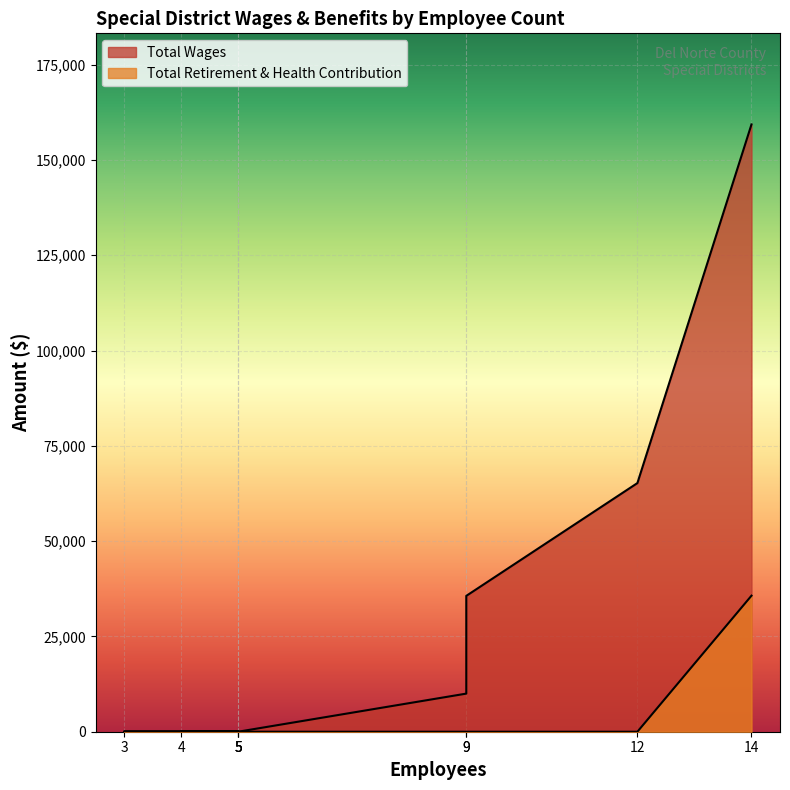

What are all the series names shown in the legend?

Total Wages, Total Retirement & Health Contribution